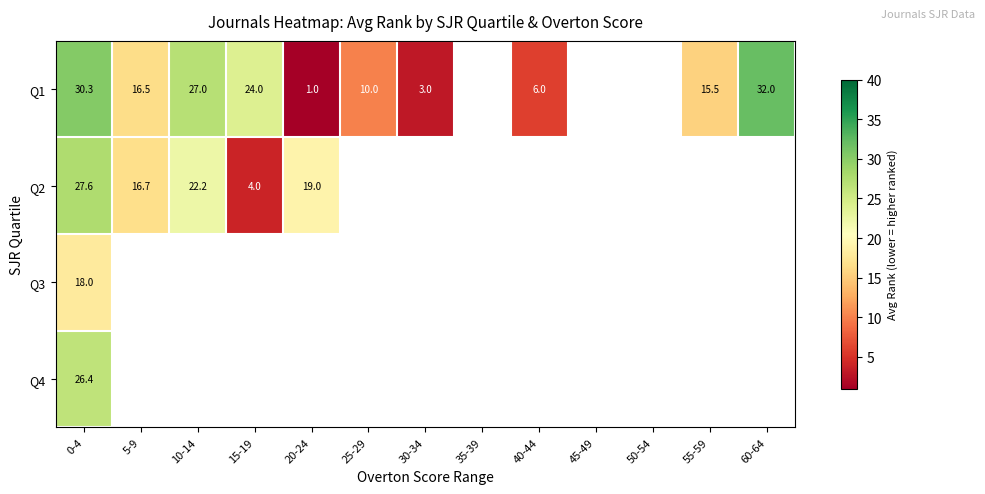

List the series in order of their overall mean, lowest first.

Q1, Q2, Q3, Q4